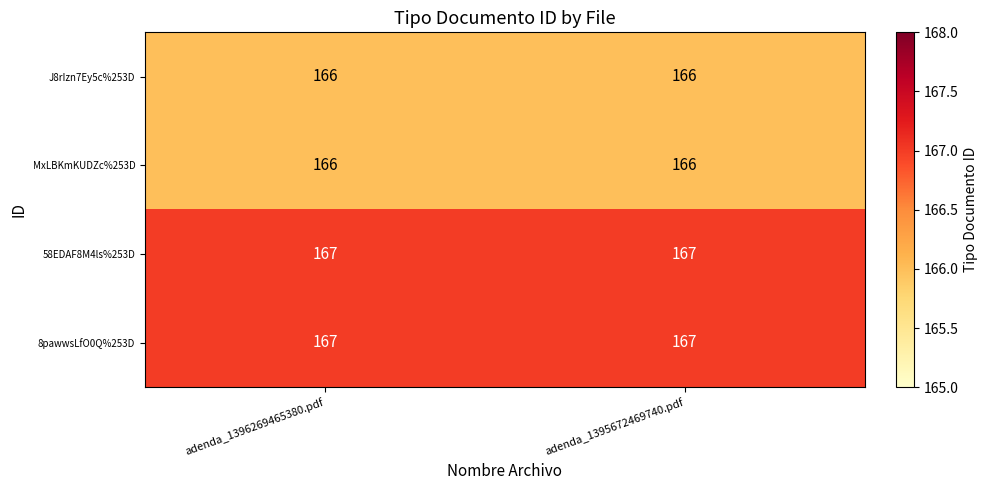

What is the total value across all series at adenda_1396269465380.pdf?

666